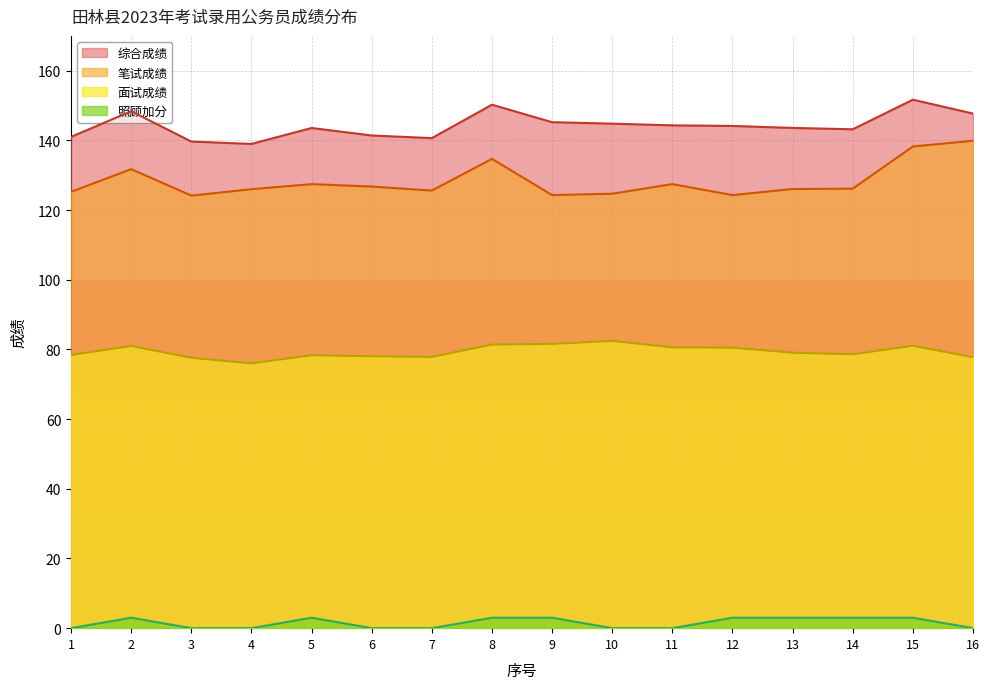

Reading left to right, extract all data points from this chart.

笔试成绩: 1=125.2	2=131.8	3=124.2	4=126.0	5=127.5	6=126.8	7=125.6	8=134.7	9=124.3	10=124.7	11=127.5	12=124.3	13=126.0	14=126.2	15=138.2	16=139.9
综合成绩: 1=141.0	2=148.4	3=139.7	4=139.0	5=143.6	6=141.4	7=140.7	8=150.2	9=145.2	10=144.8	11=144.3	12=144.2	13=143.6	14=143.2	15=151.7	16=147.7
面试成绩: 1=78.4	2=81.0	3=77.6	4=76.0	5=78.3	6=78.0	7=77.9	8=81.4	9=81.6	10=82.5	11=80.6	12=80.5	13=79.1	14=78.6	15=81.1	16=77.8
照顾加分: 1=0.0	2=3.0	3=0.0	4=0.0	5=3.0	6=0.0	7=0.0	8=3.0	9=3.0	10=0.0	11=0.0	12=3.0	13=3.0	14=3.0	15=3.0	16=0.0